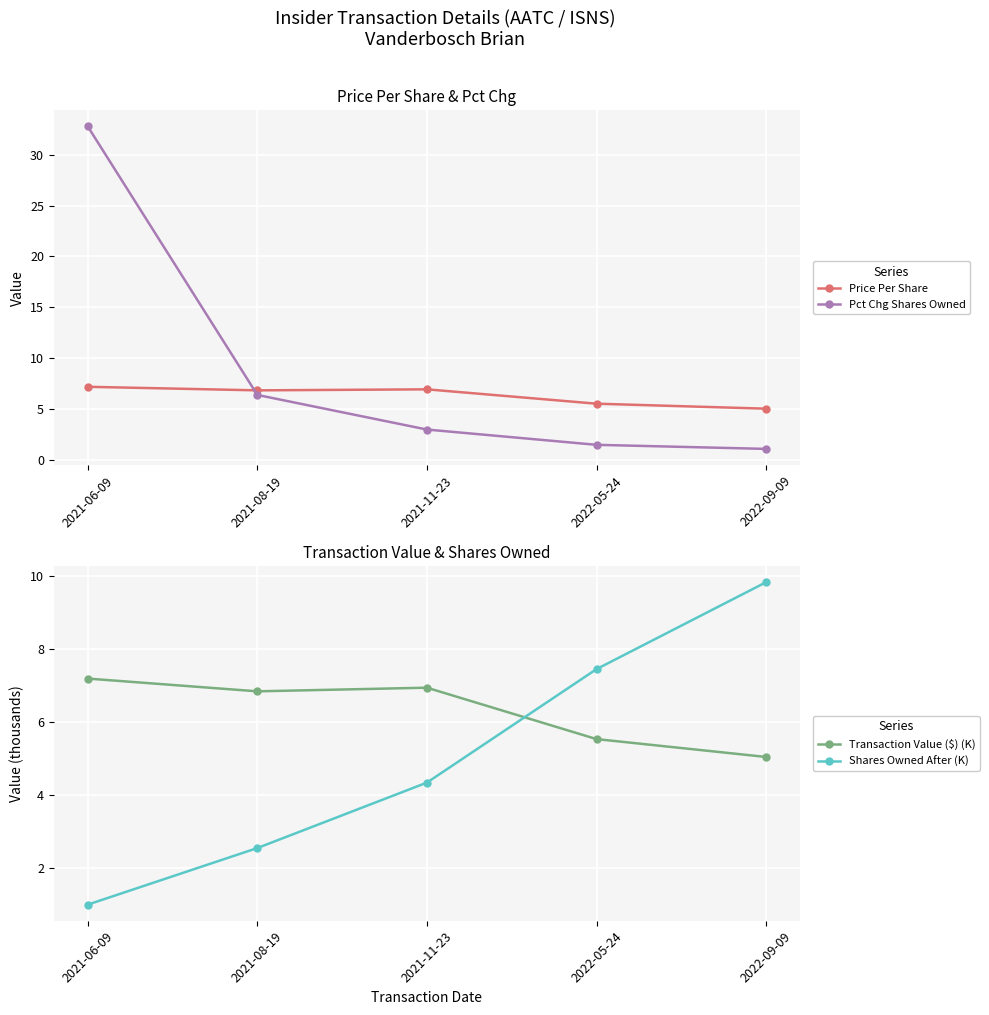

Which category has the highest value in the Transaction Value ($) (K) series?

2021-06-09